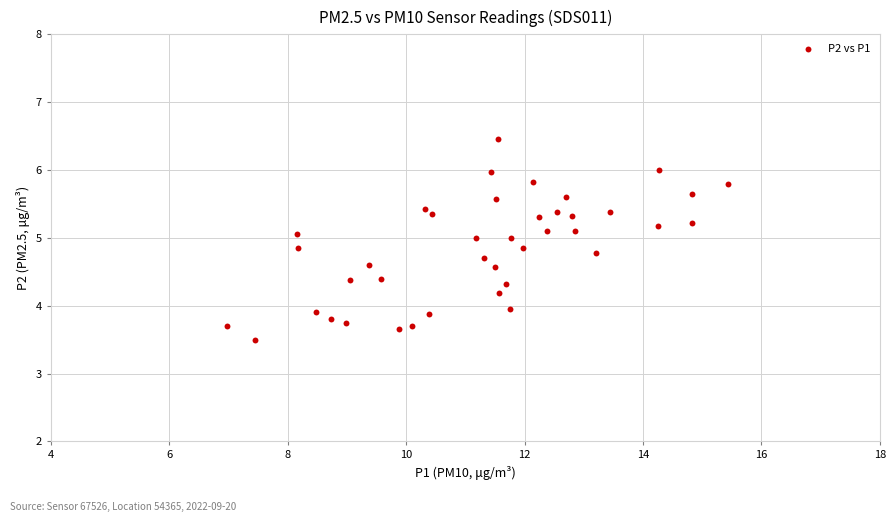

What is the range of X values (max minus min)?

8.5